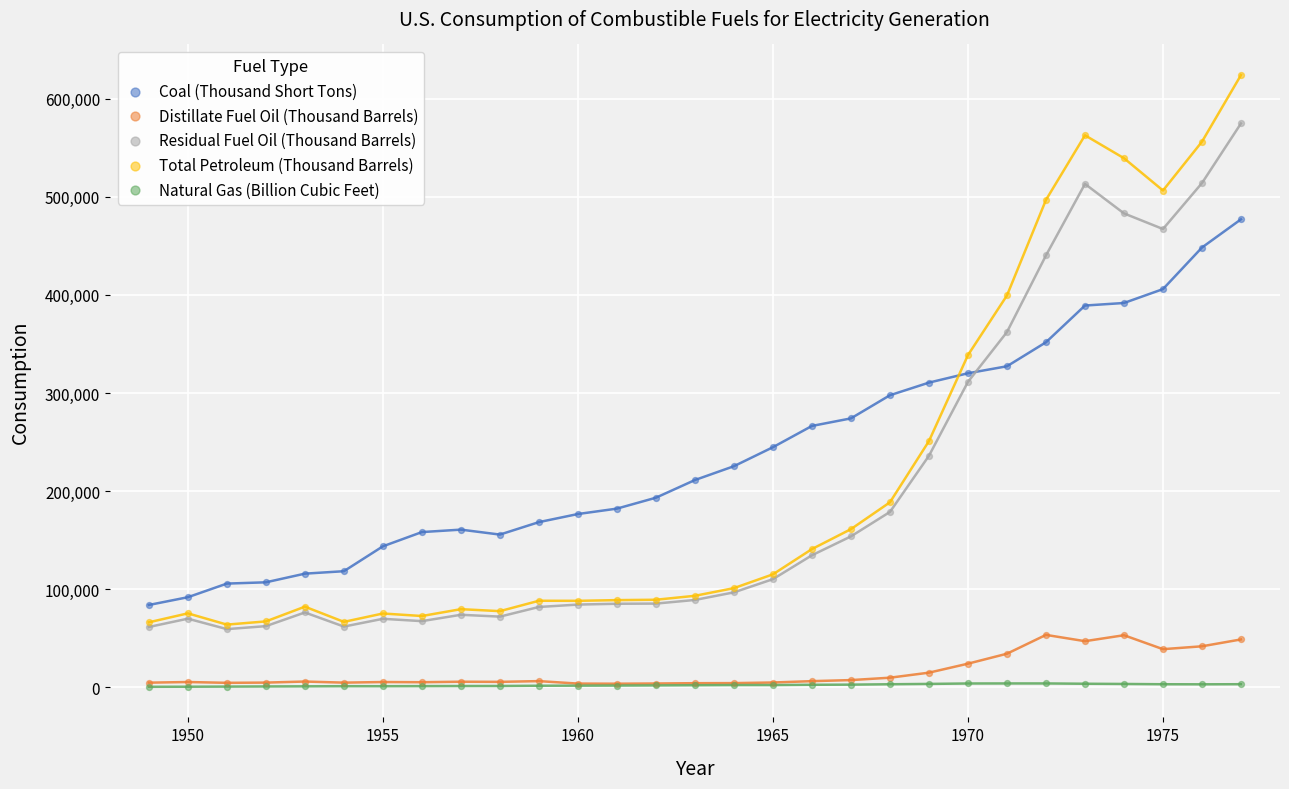

Which series has the widest spread of Y values?

Total Petroleum (Thousand Barrels)